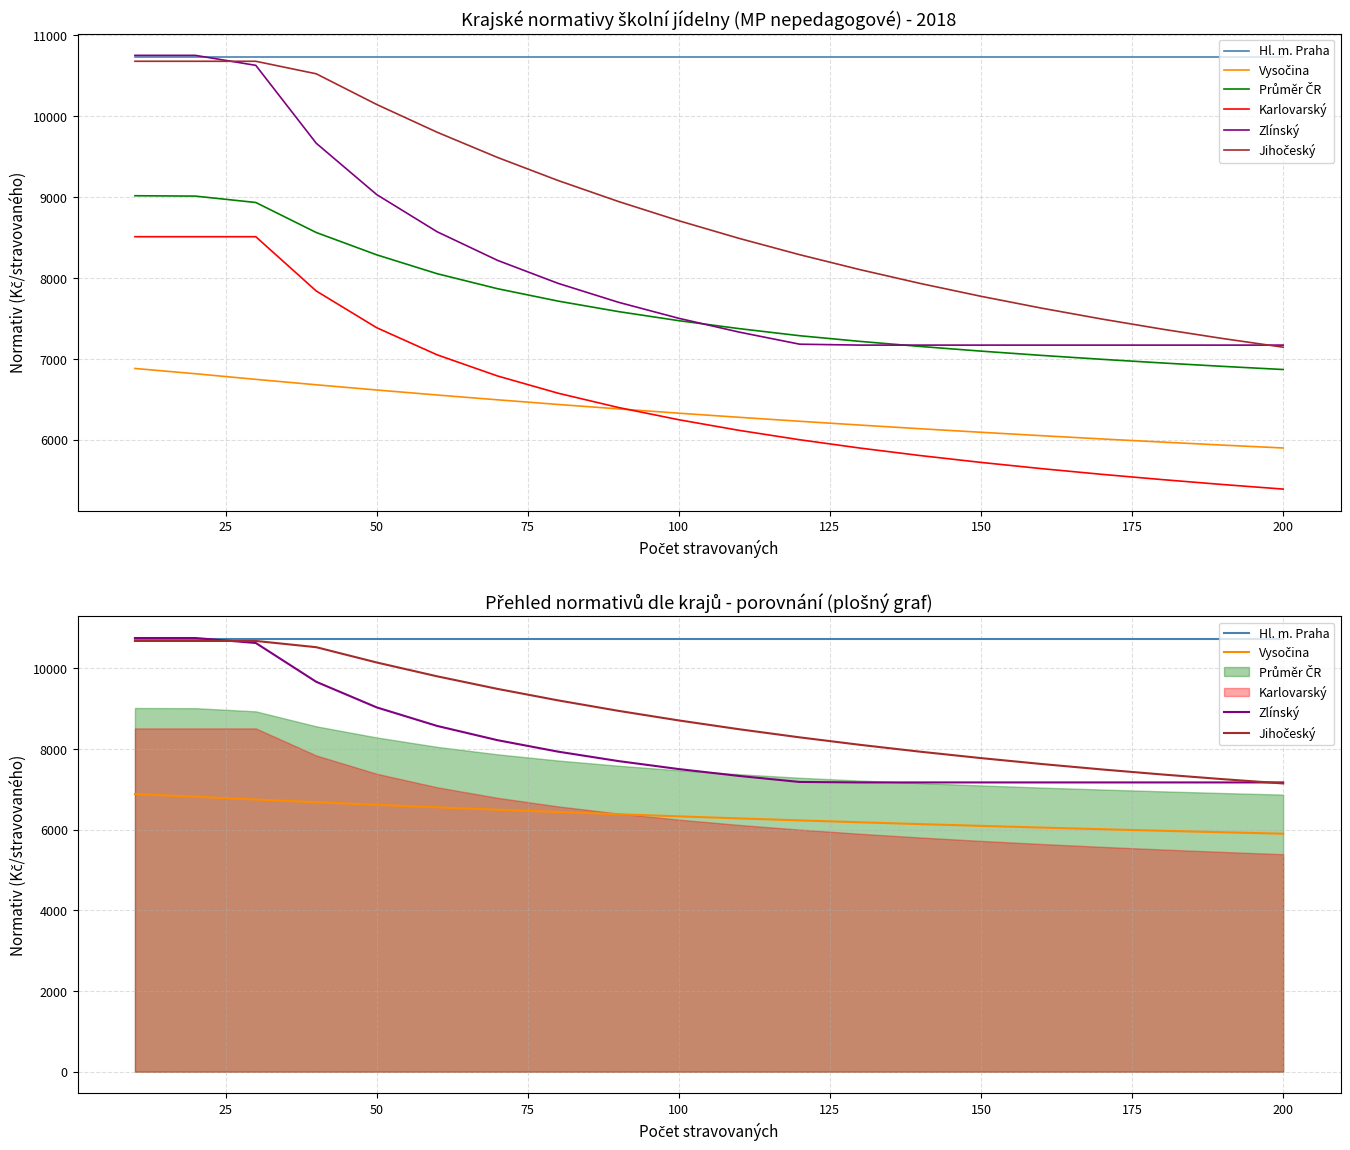

True or false: Vysočina and Hl. m. Praha intersect in this chart.

False